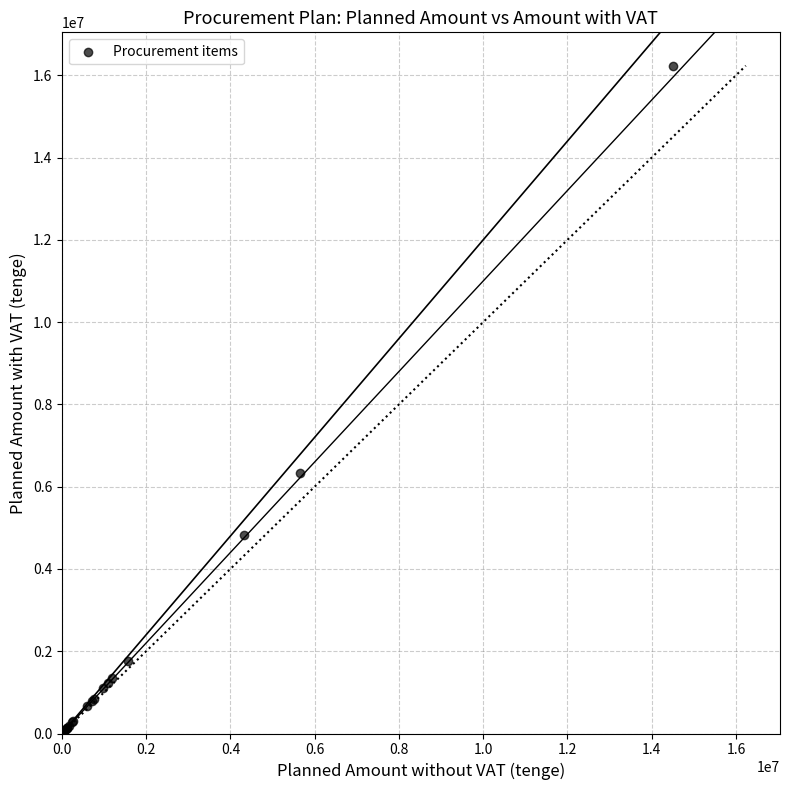

What Y value in the scatter plot is closest to 8117502?

6341811.8